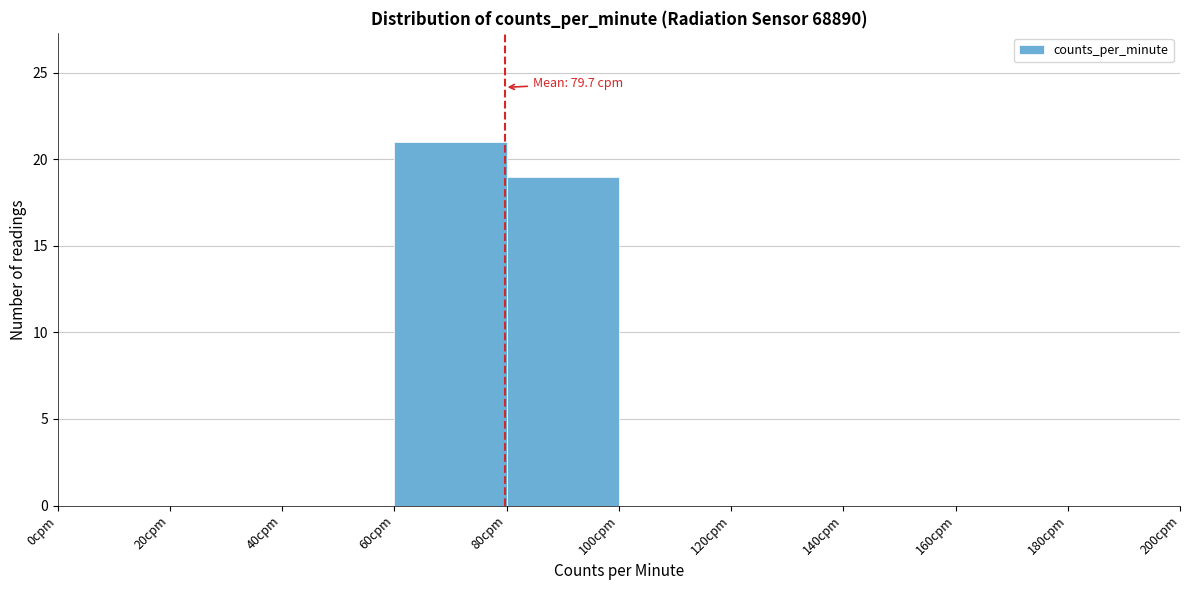

Over which range of the x-axis is the bar tallest?

60 to 80